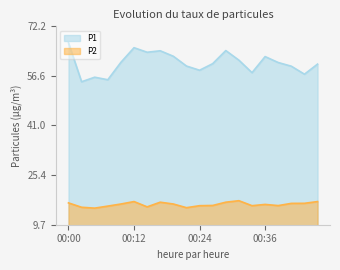

True or false: P2 and P1 cross at least once.

False